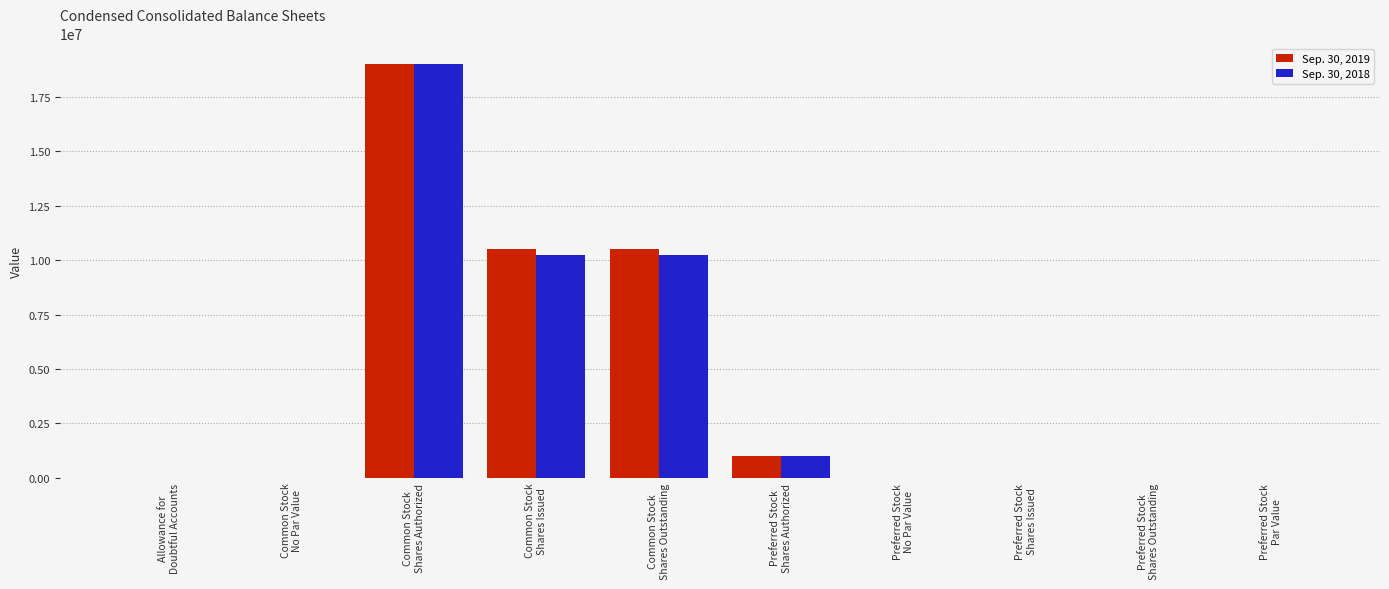

What is the sum of all Sep. 30, 2019 values?

41024184